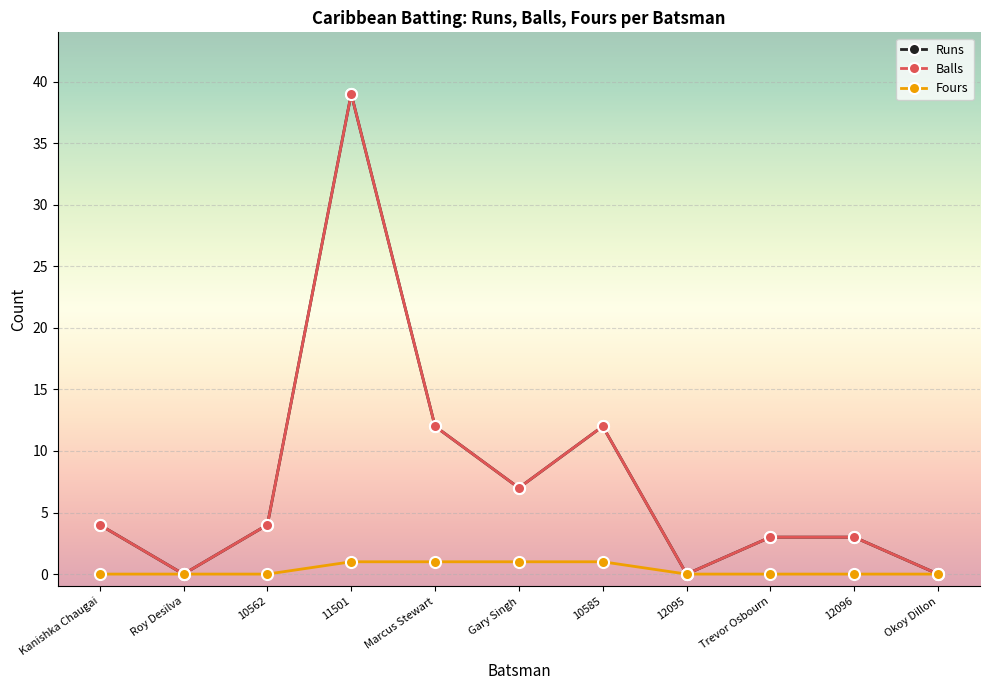

Is it true that Balls equals 23 at 11501?

False